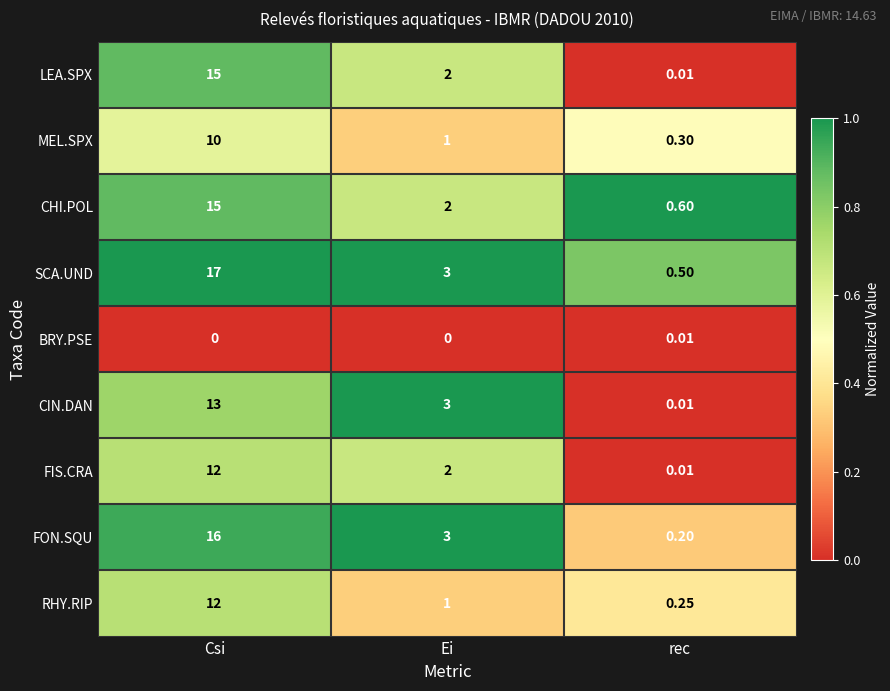

At which label is RHY.RIP closest to 6?

Ei